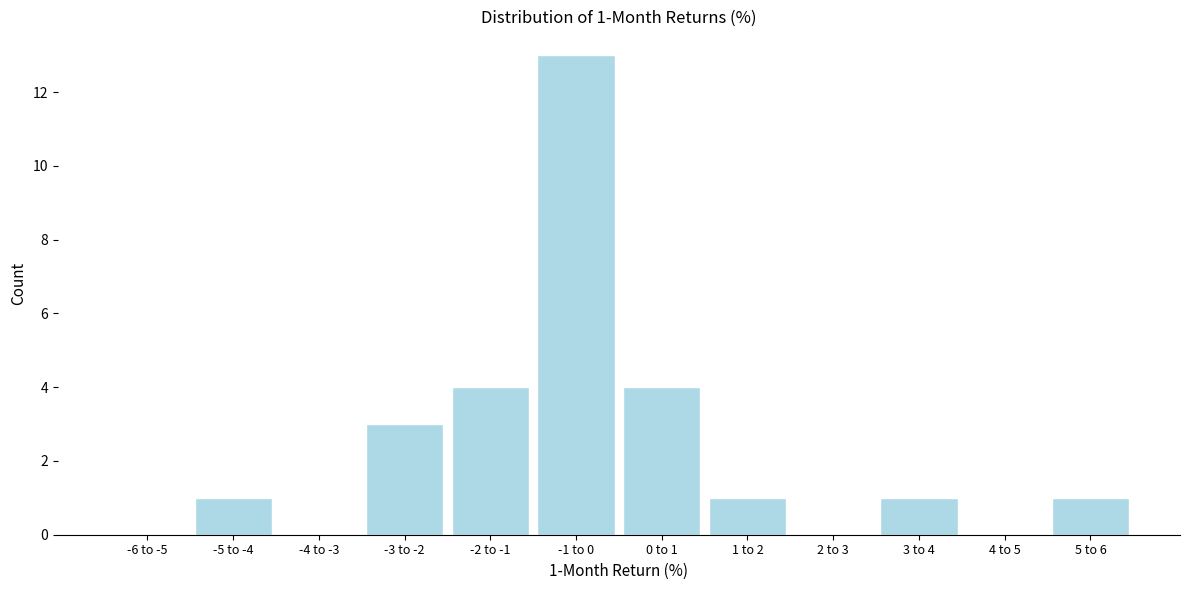

Reading left to right, transcribe all the data shown in this chart.

-6 to -5=0	-5 to -4=1	-4 to -3=0	-3 to -2=3	-2 to -1=4	-1 to 0=13	0 to 1=4	1 to 2=1	2 to 3=0	3 to 4=1	4 to 5=0	5 to 6=1